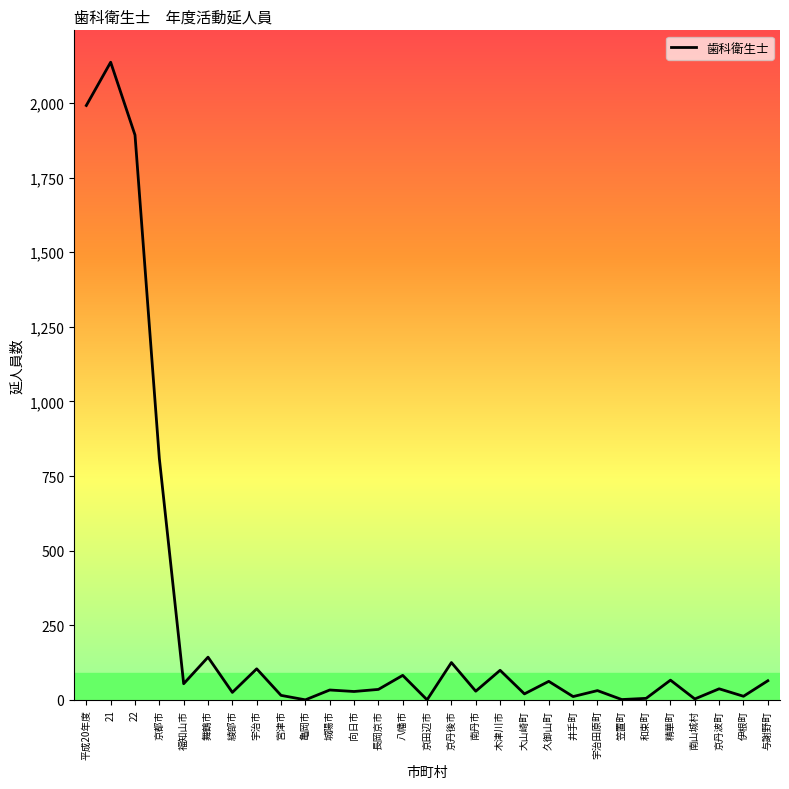

Is it true that the value at 与謝野町 is 64?

True